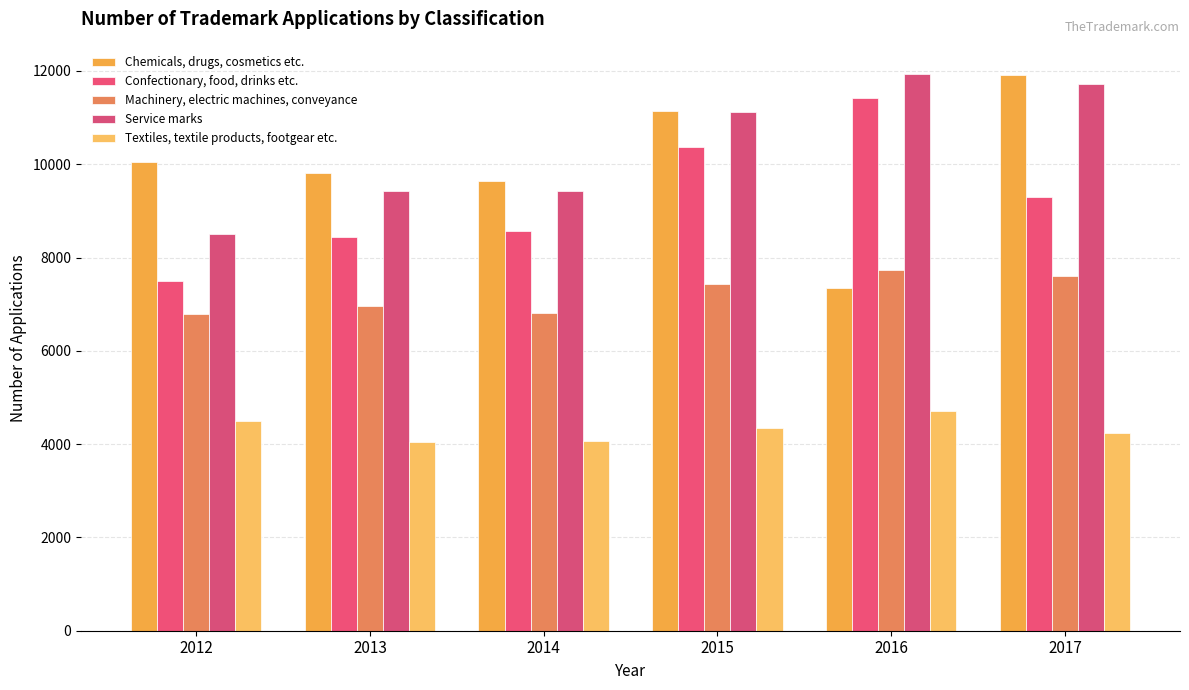

What is the difference between the second highest and minimum values in the Service marks series?

3216